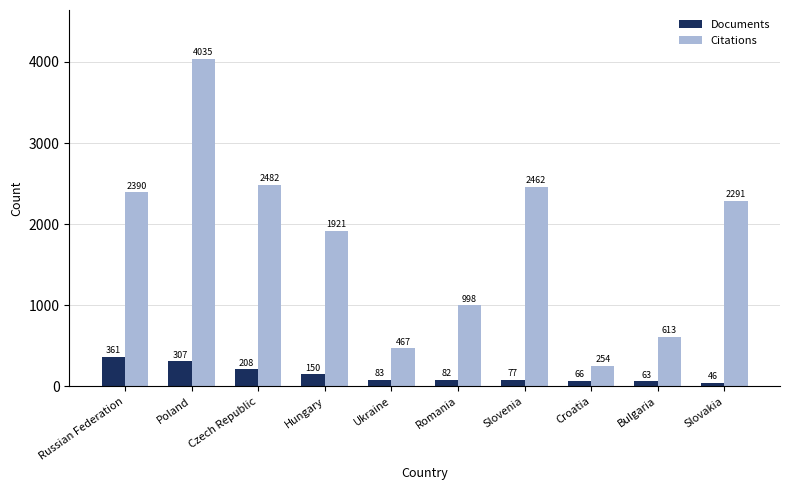

What is the label of the 7th bar from the left?

Slovenia